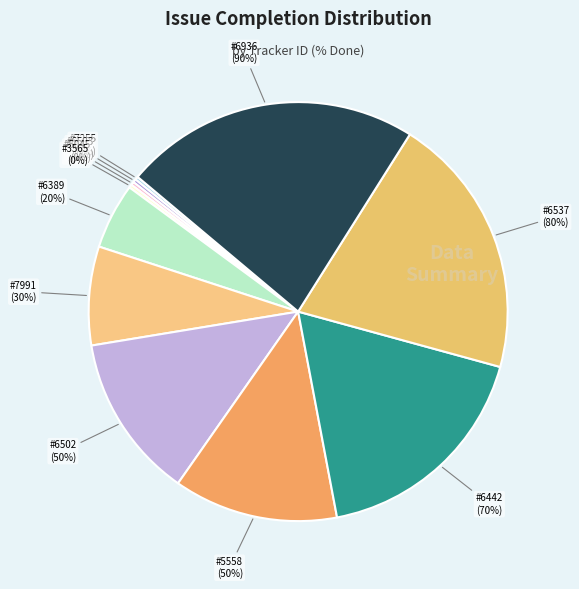

To the nearest percent, what portion does 5558 represent?

13%